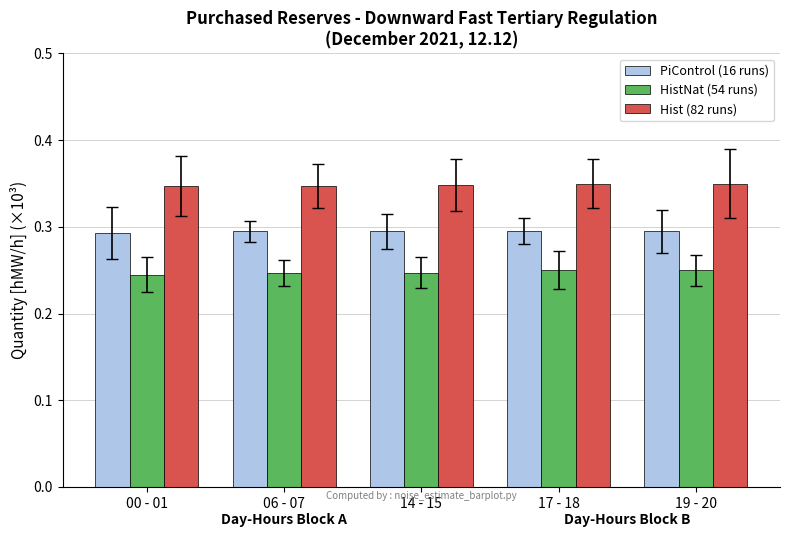

The value of Hist (82 runs) at 14 - 15 is 0.5. True or false?

False